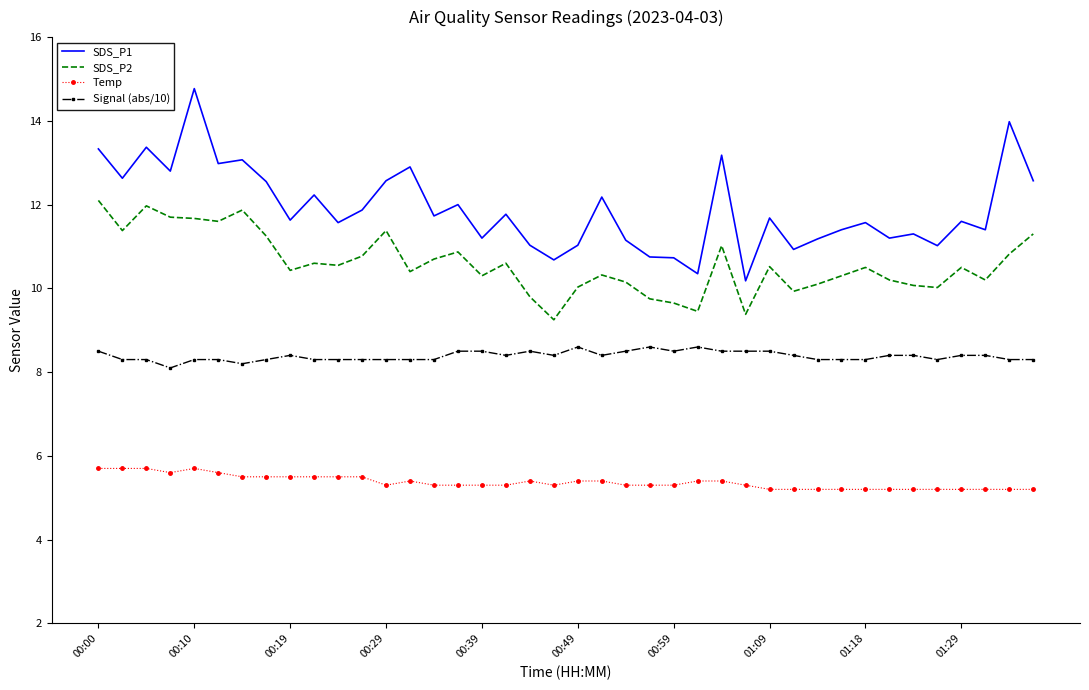

True or false: Signal (abs/10) and SDS_P1 intersect in this chart.

False